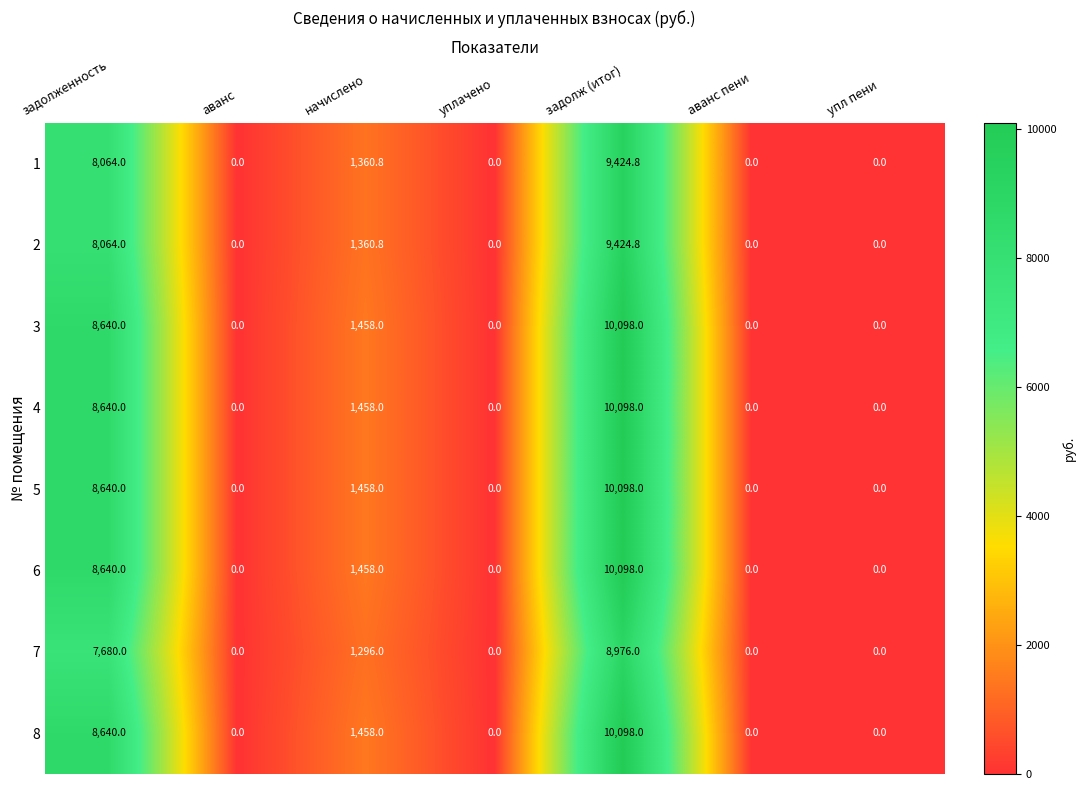

What is the sum of the 3 values at аванс пени and начислено?

1458.0